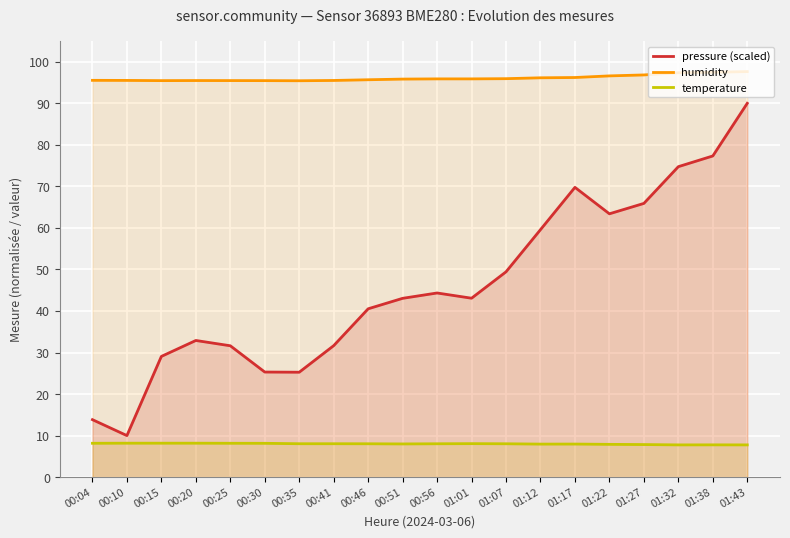

At which category is the sum across all series the highest?

01:43